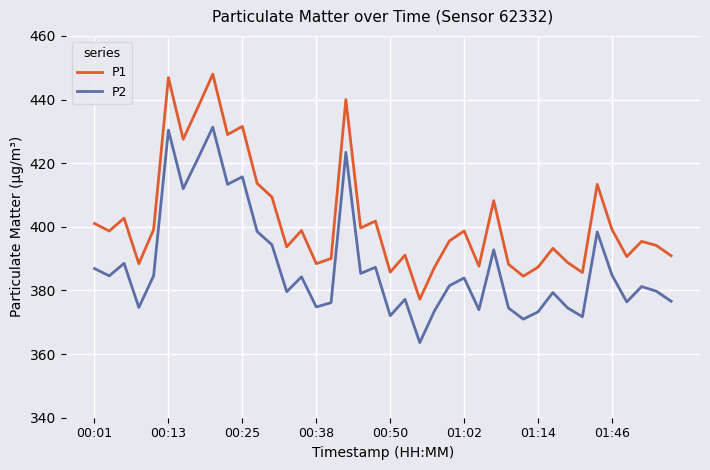

What is the minimum value shown in the chart?

363.6